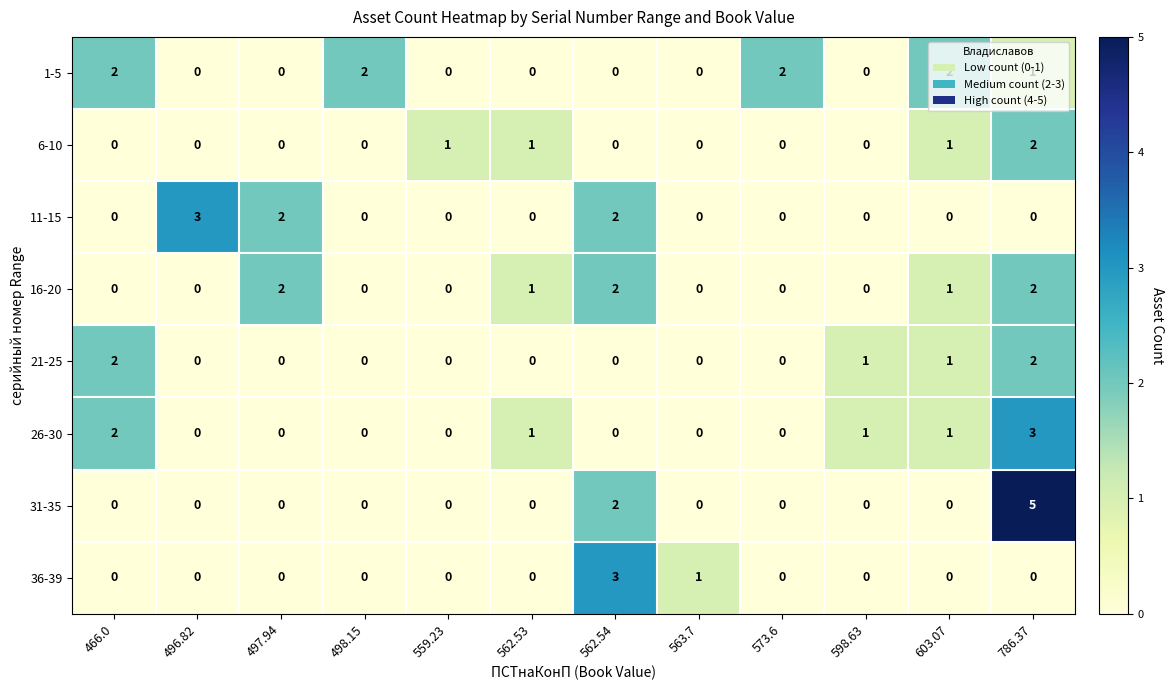

True or false: 16-20 has a value of 0 at 563.7.

True